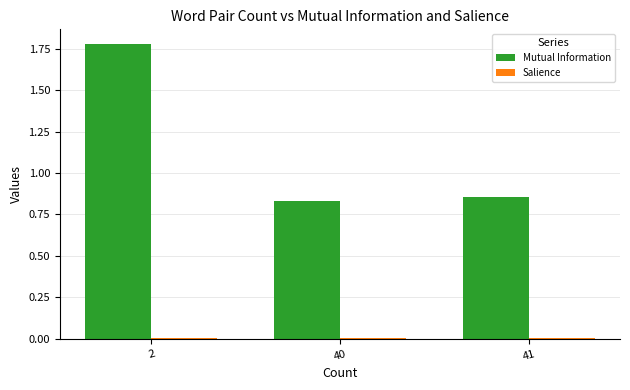

Which series has the largest total across all categories?

Mutual Information